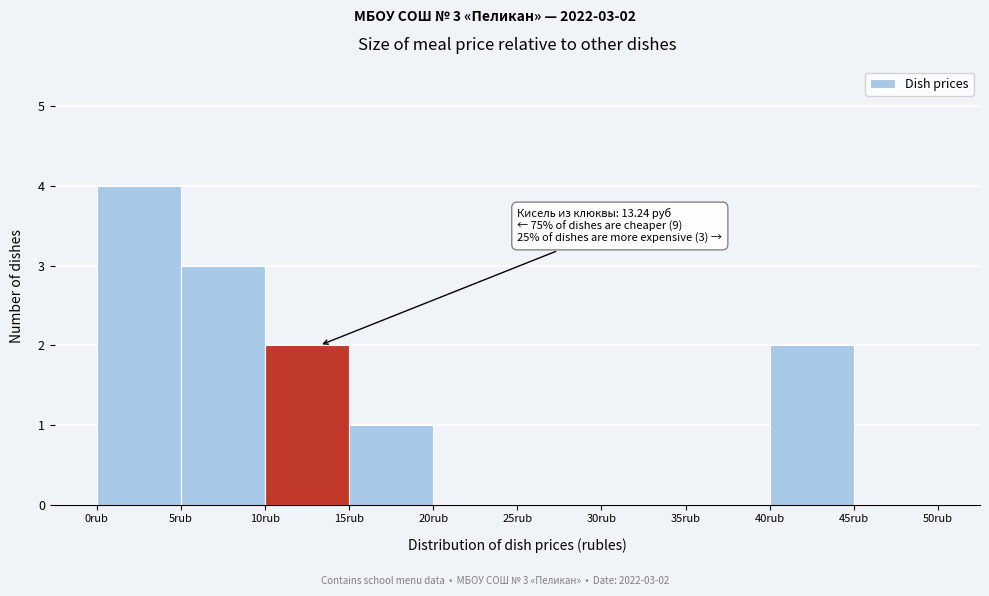

Which range on the x-axis has the tallest bar?

0 to 5